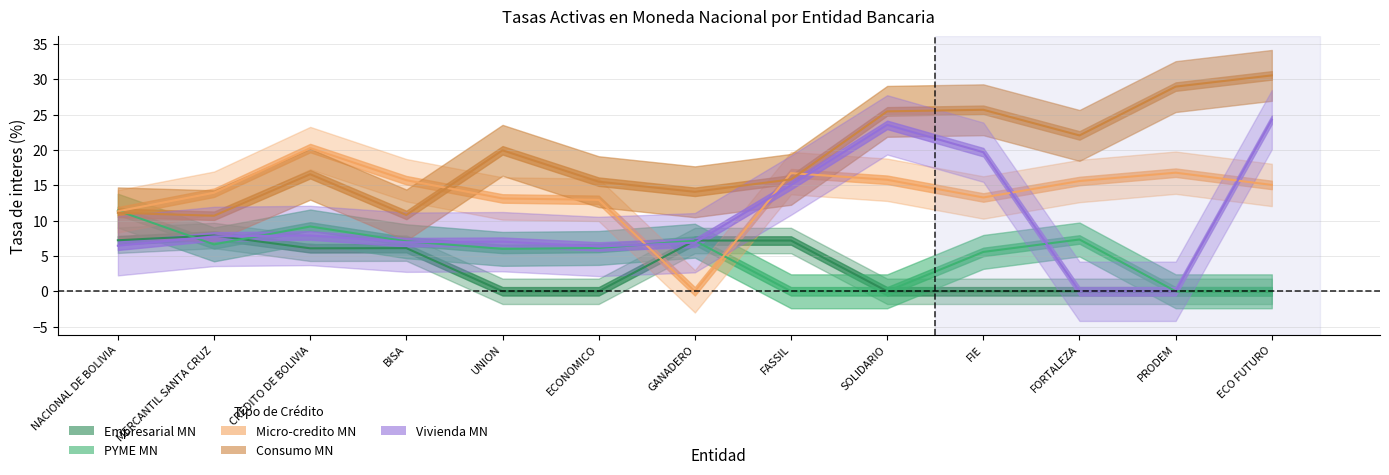

How many values in Micro-credito MN are above zero?

12